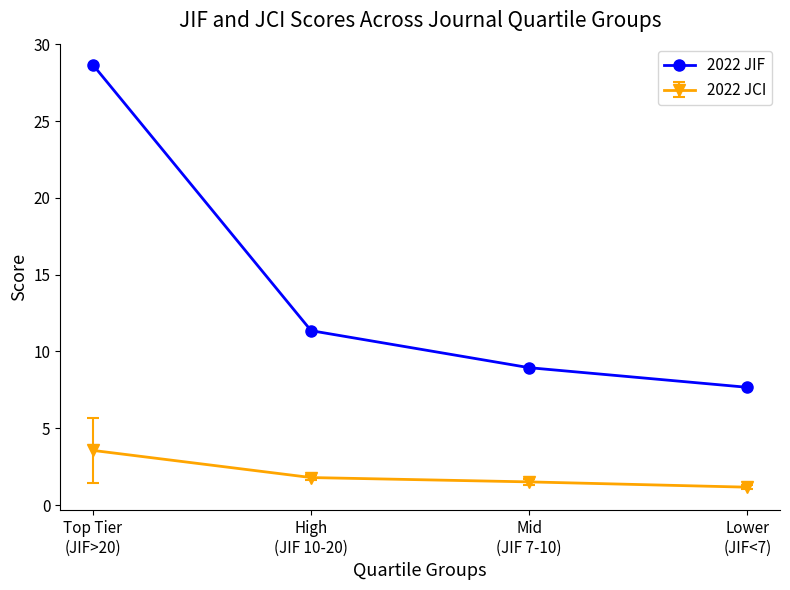

True or false: 2022 JIF has more than 1 interior local peaks.

False